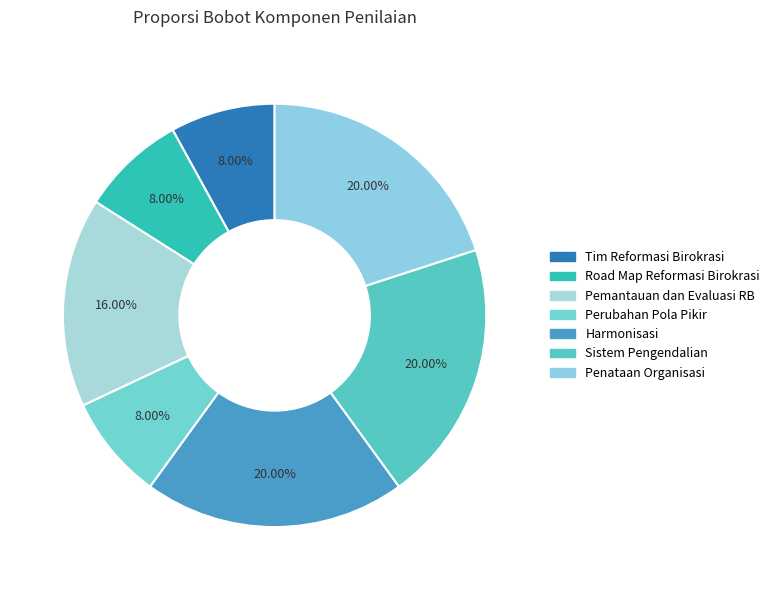

Count the number of slices in the pie.

7